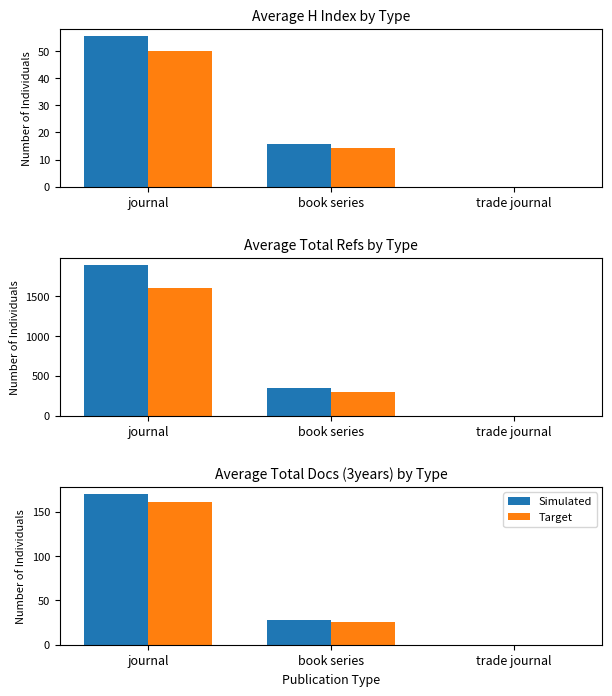

How many data points in Simulated are less than 27?

1